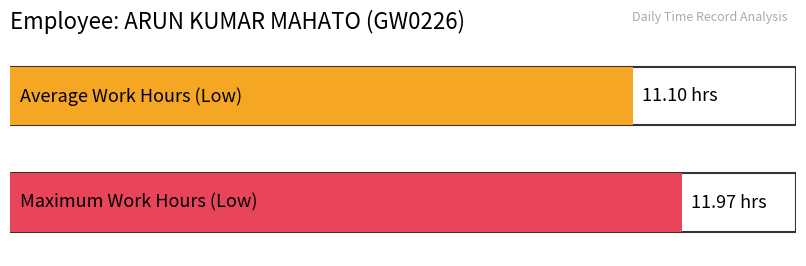

What is the greatest value displayed?

12.0